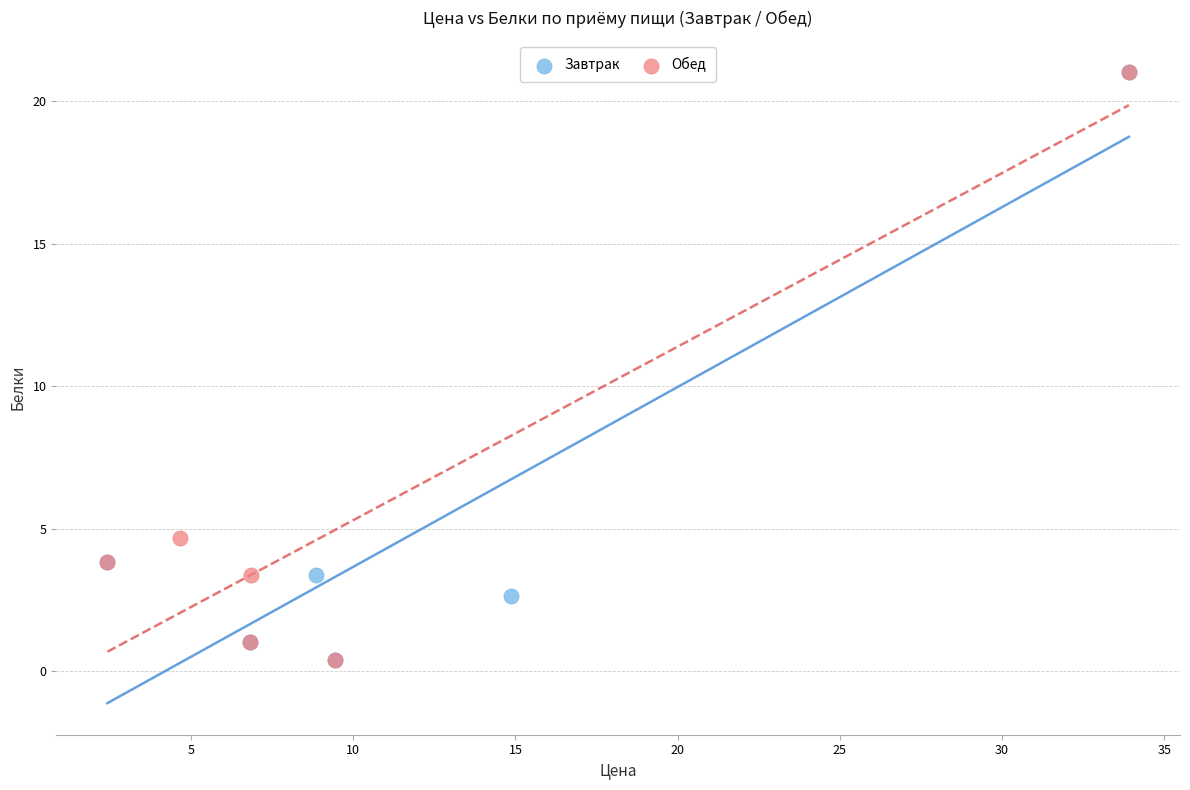

What are all the series names shown in the legend?

Завтрак, Обед